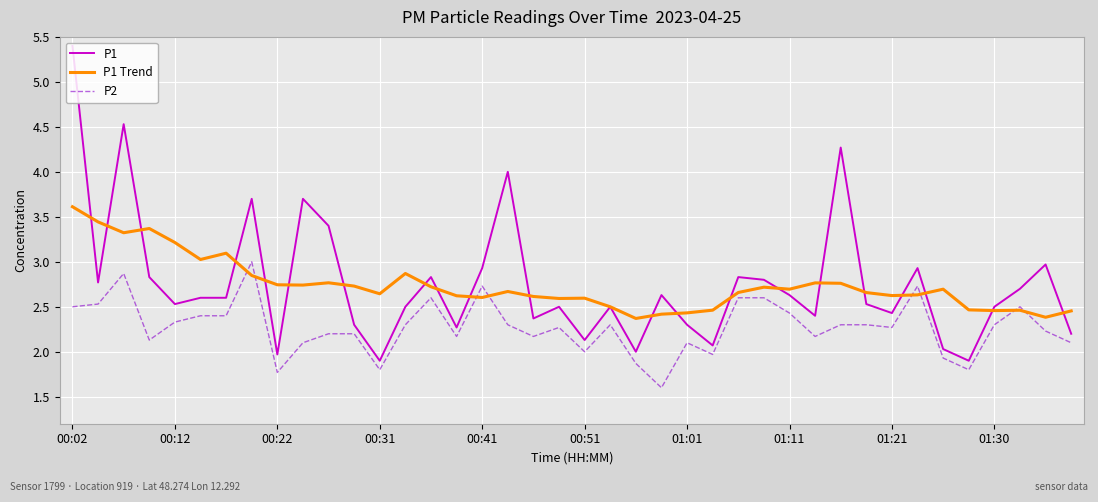

Which series has the largest range (max minus min)?

P1